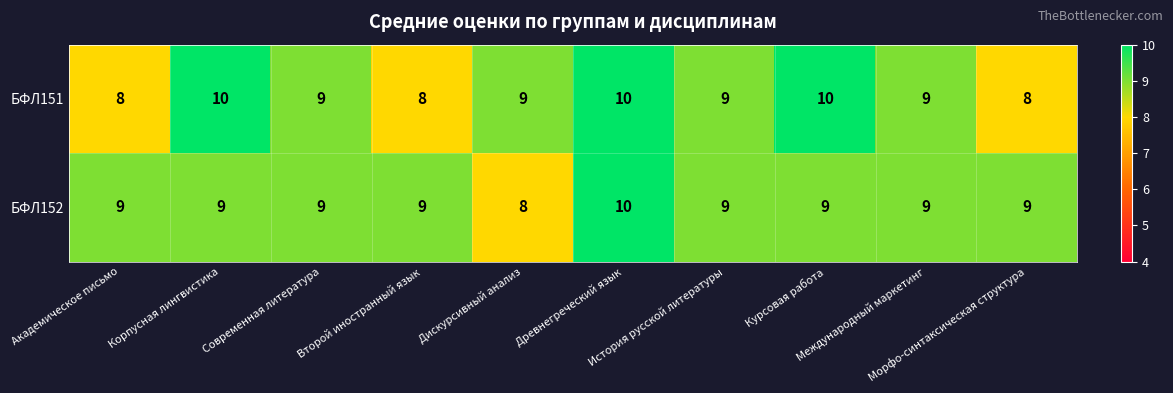

What is the smallest value displayed?

8